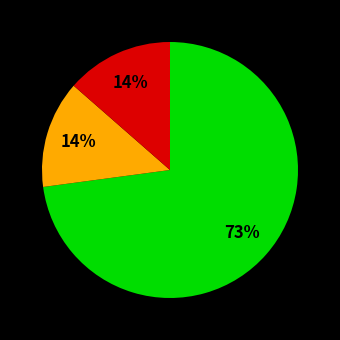

To the nearest percent, what is the average slice percentage?

33%